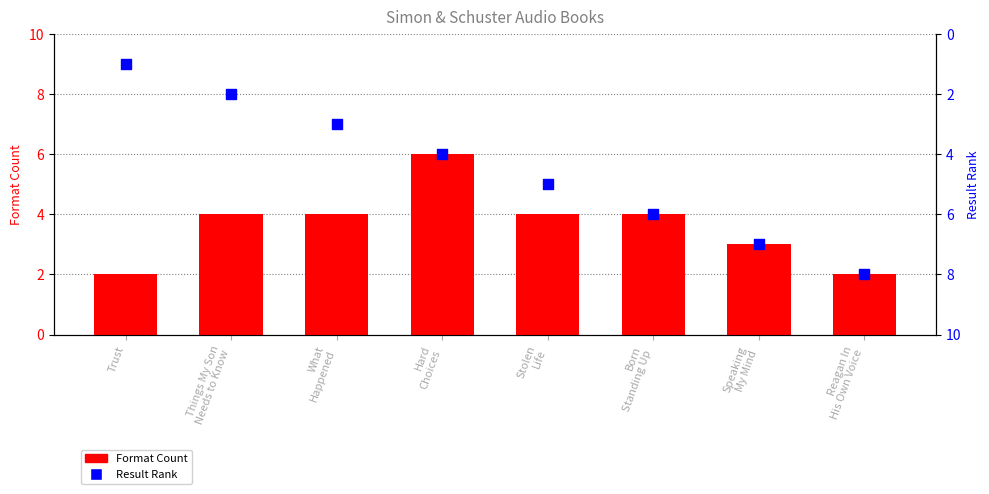

Is the value of Result Rank at Reagan In
His Own Voice greater than the value of Format Count at Reagan In
His Own Voice?

Yes